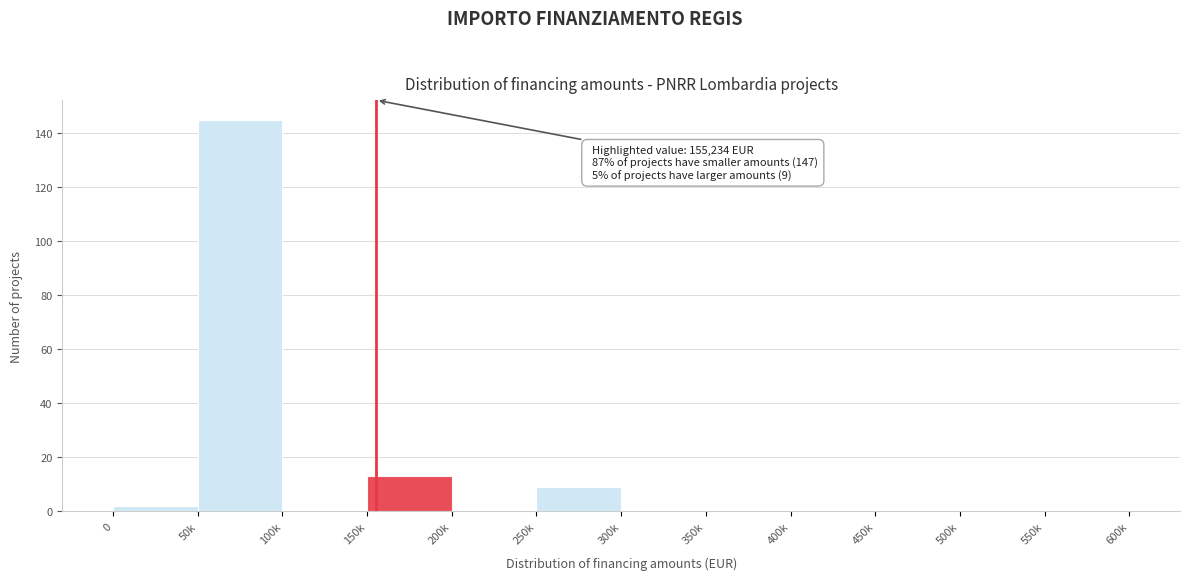

Reading right to left, transcribe all the data shown in this chart.

550k=0	500k=0	450k=0	400k=0	350k=0	300k=0	250k=9	200k=0	150k=13	100k=0	50k=145	0=2